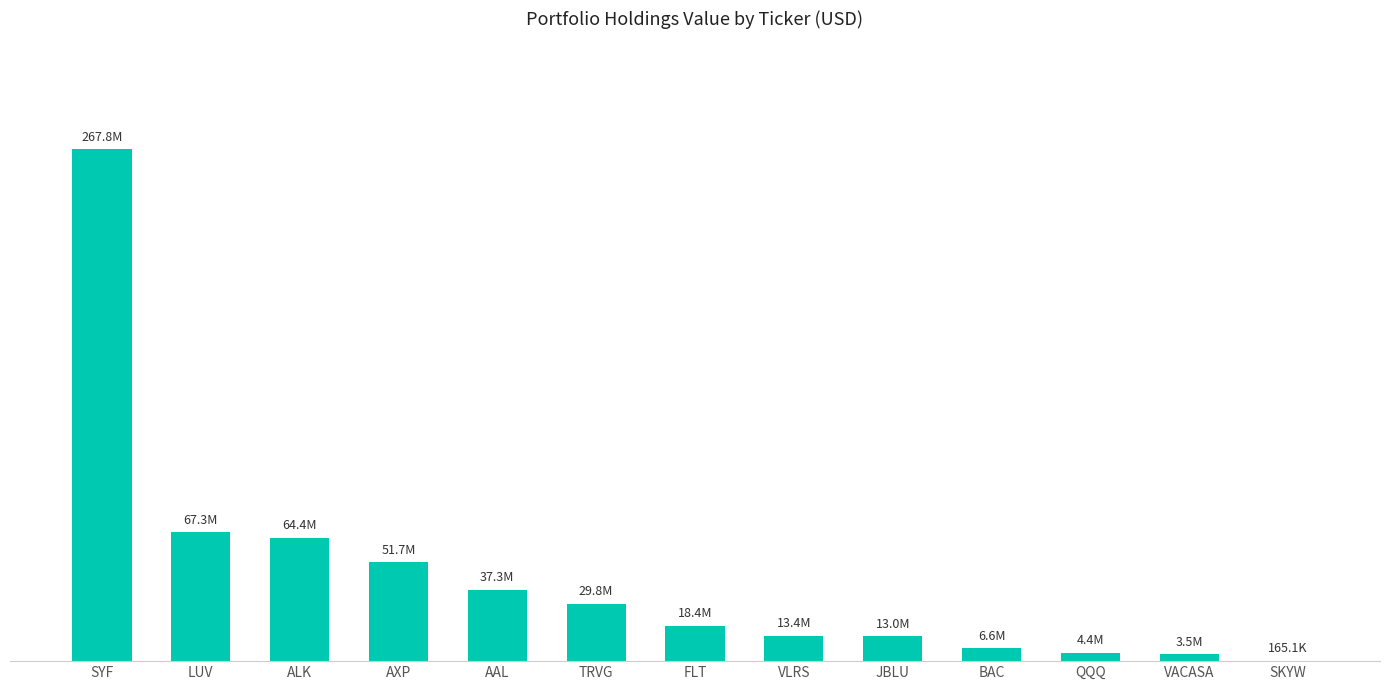

List the labels in order of value, largest first.

SYF, LUV, ALK, AXP, AAL, TRVG, FLT, VLRS, JBLU, BAC, QQQ, VACASA, SKYW